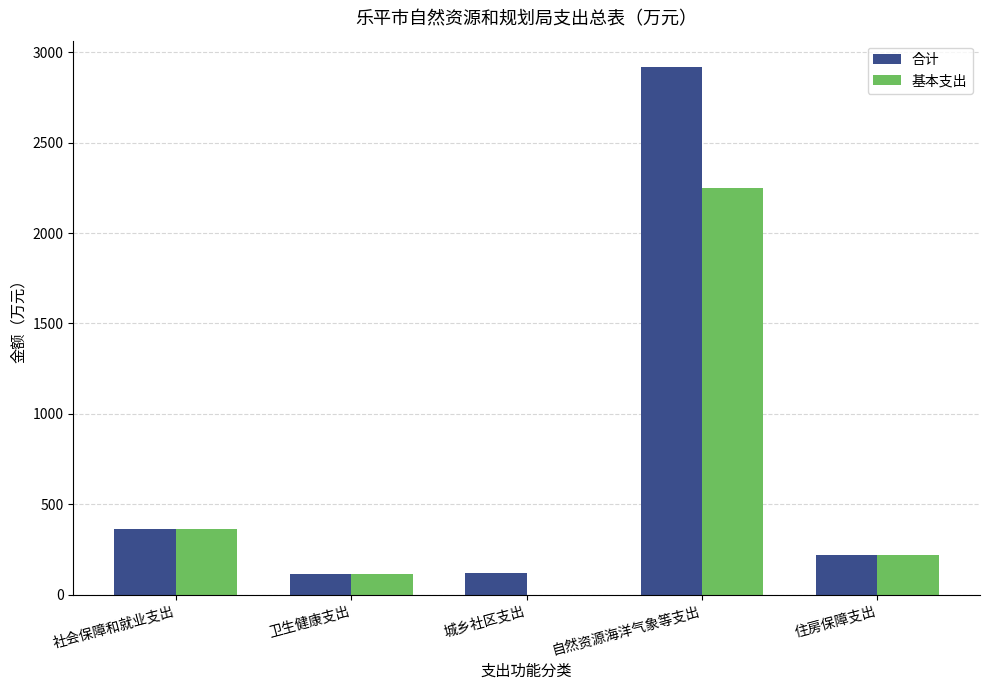

True or false: 合计 has a value of 118.5 at 城乡社区支出.

True